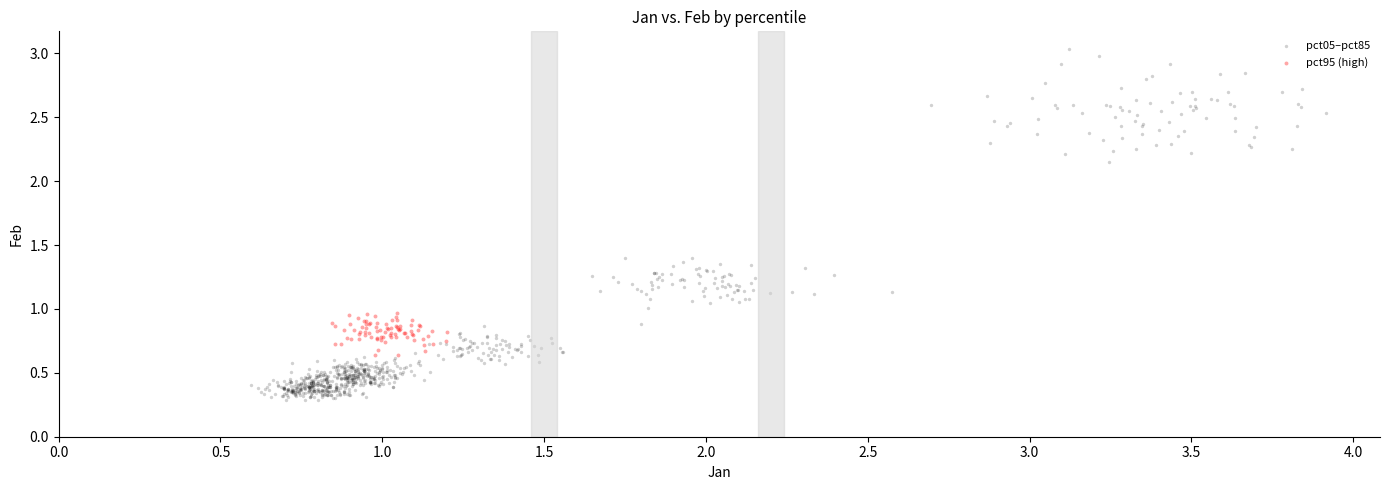

Which series contains the highest Y value?

pct05–pct85